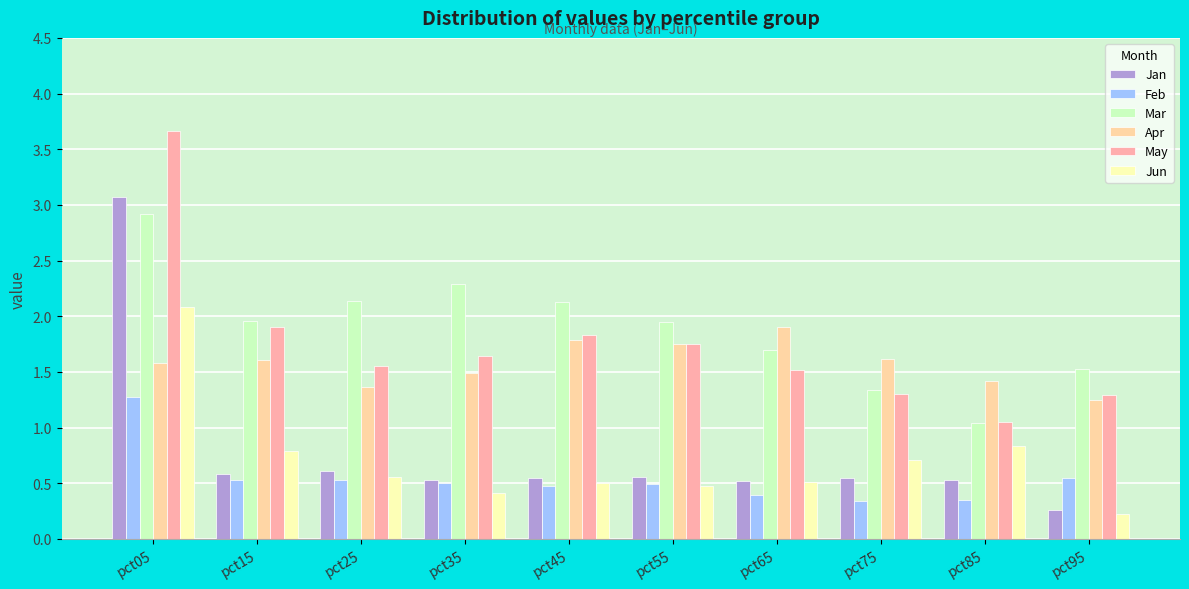

What are all the series names shown in the legend?

Jan, Feb, Mar, Apr, May, Jun